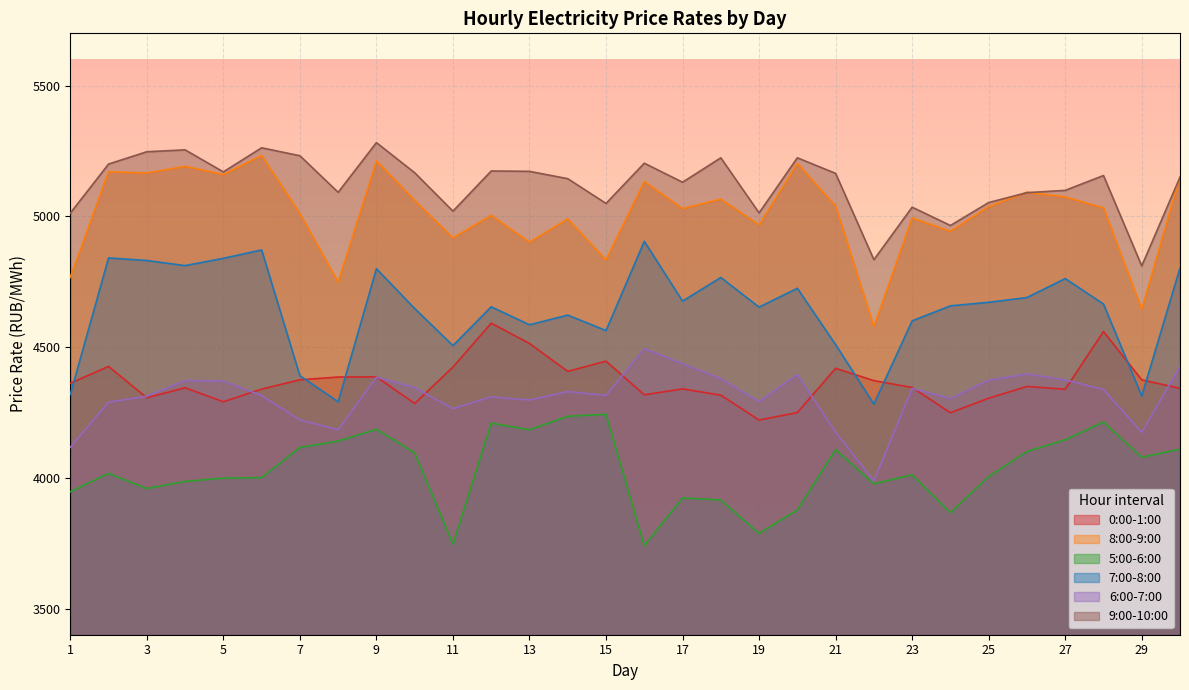

What is the lowest value of the 0:00-1:00 series?

4221.1